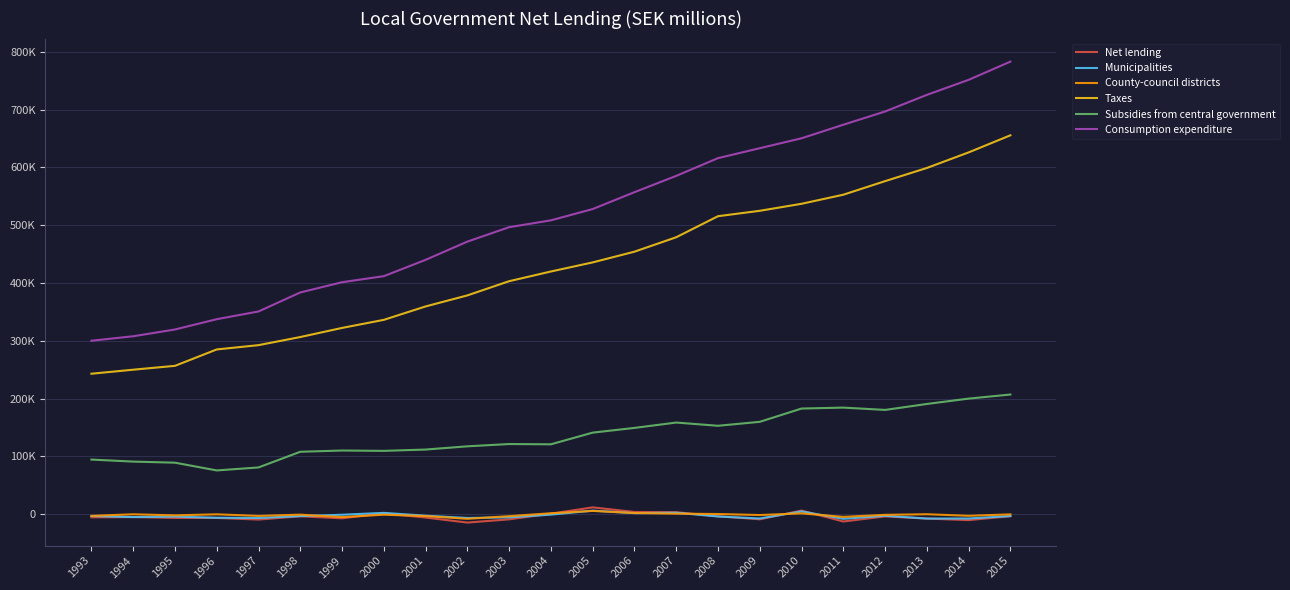

Which series changed the most between 1993 and 1994?

Consumption expenditure